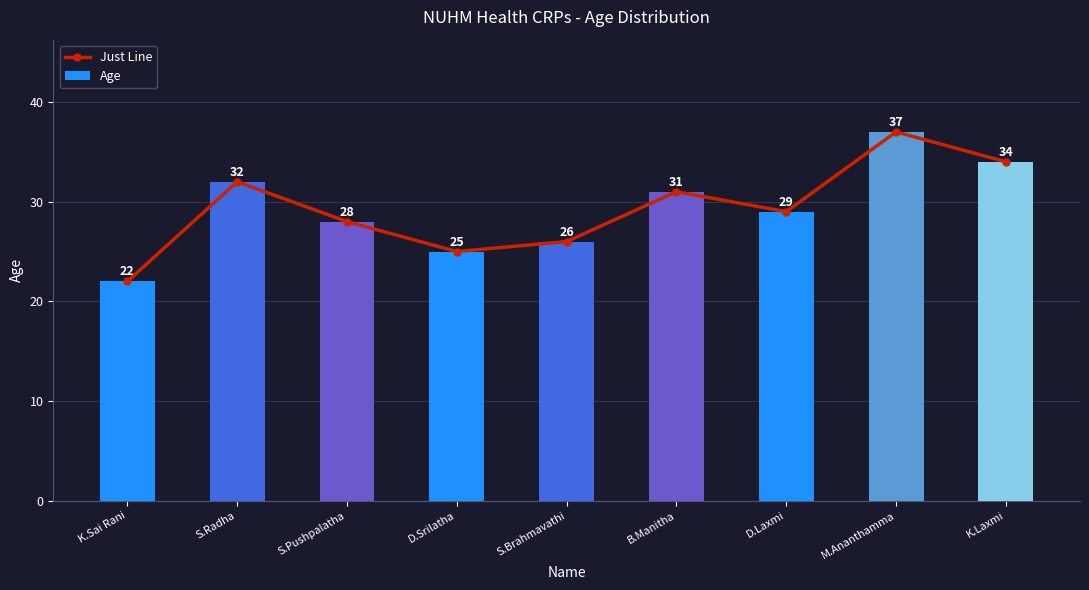

What is the maximum value for Just Line?

37